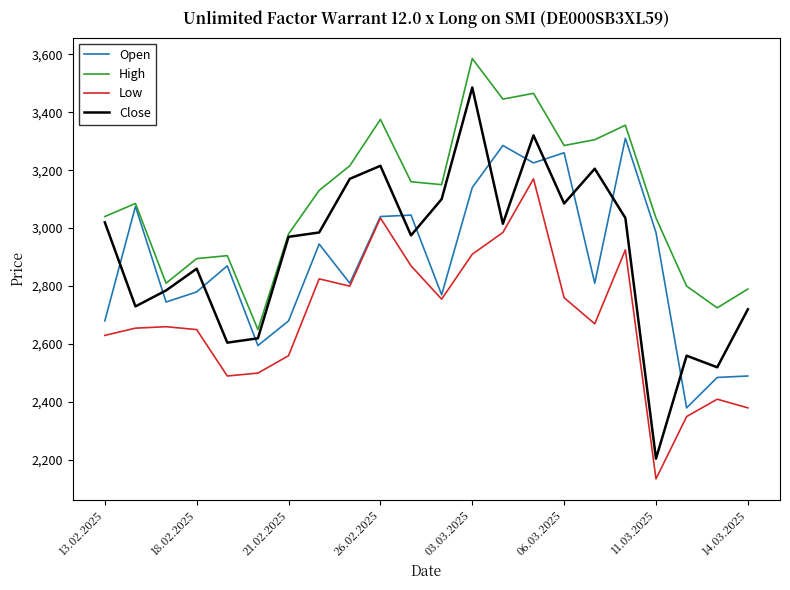

Which series has the largest total across all categories?

High